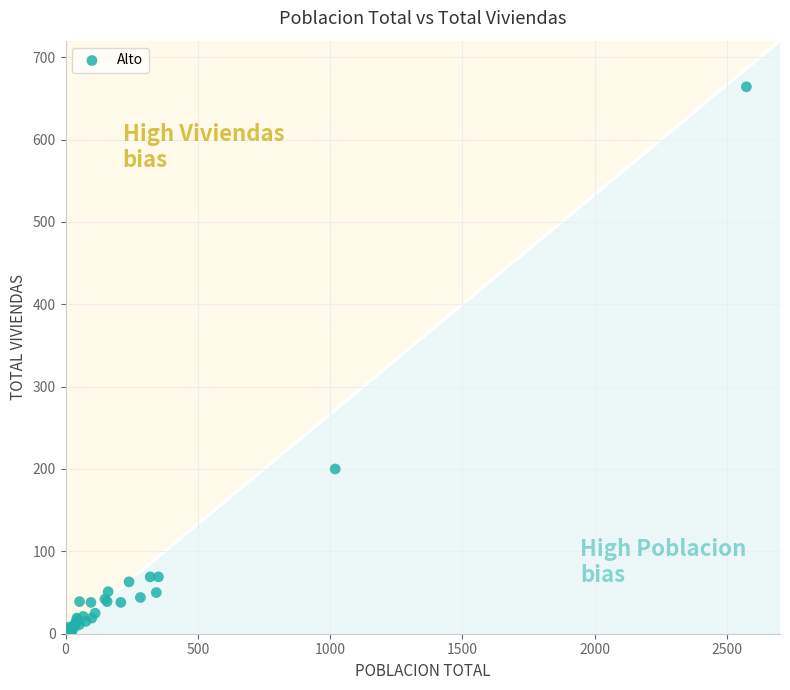

What Y value in the scatter plot is closest to 332?

200